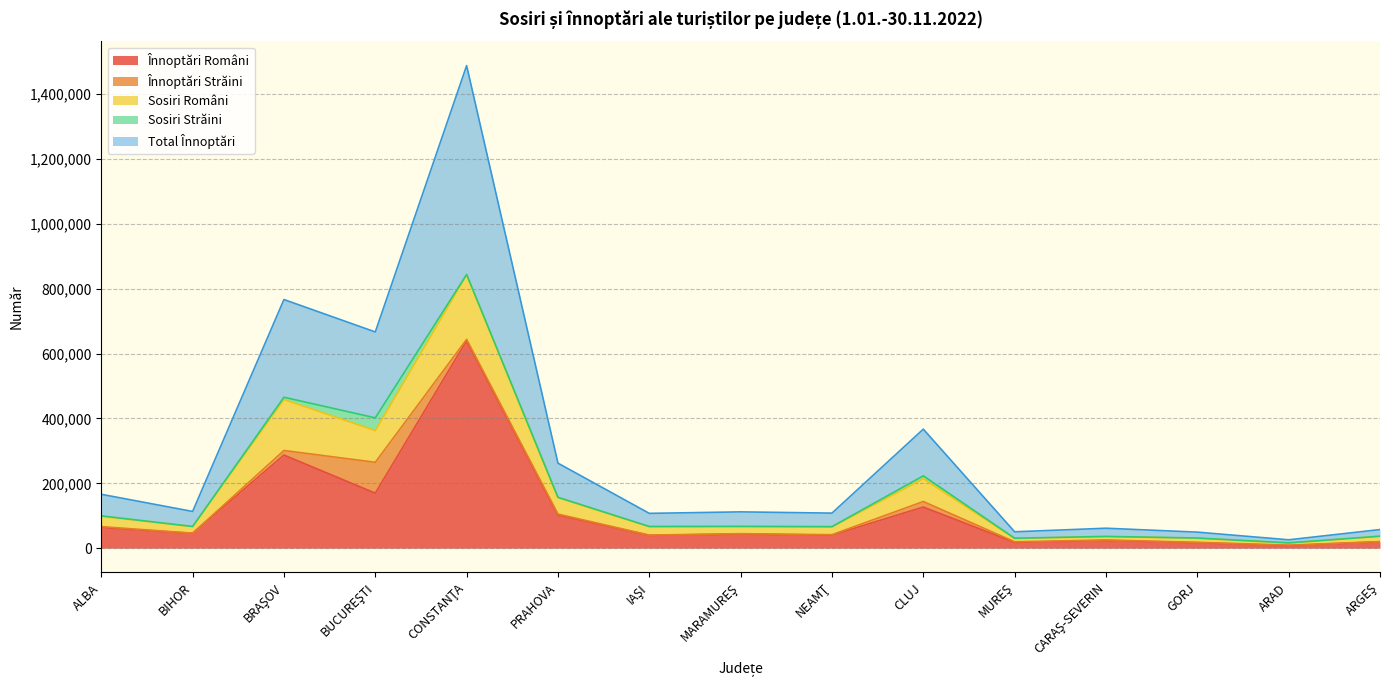

In Total Înnoptări, how many points are higher than both neighbors (excluding endpoints)?

5